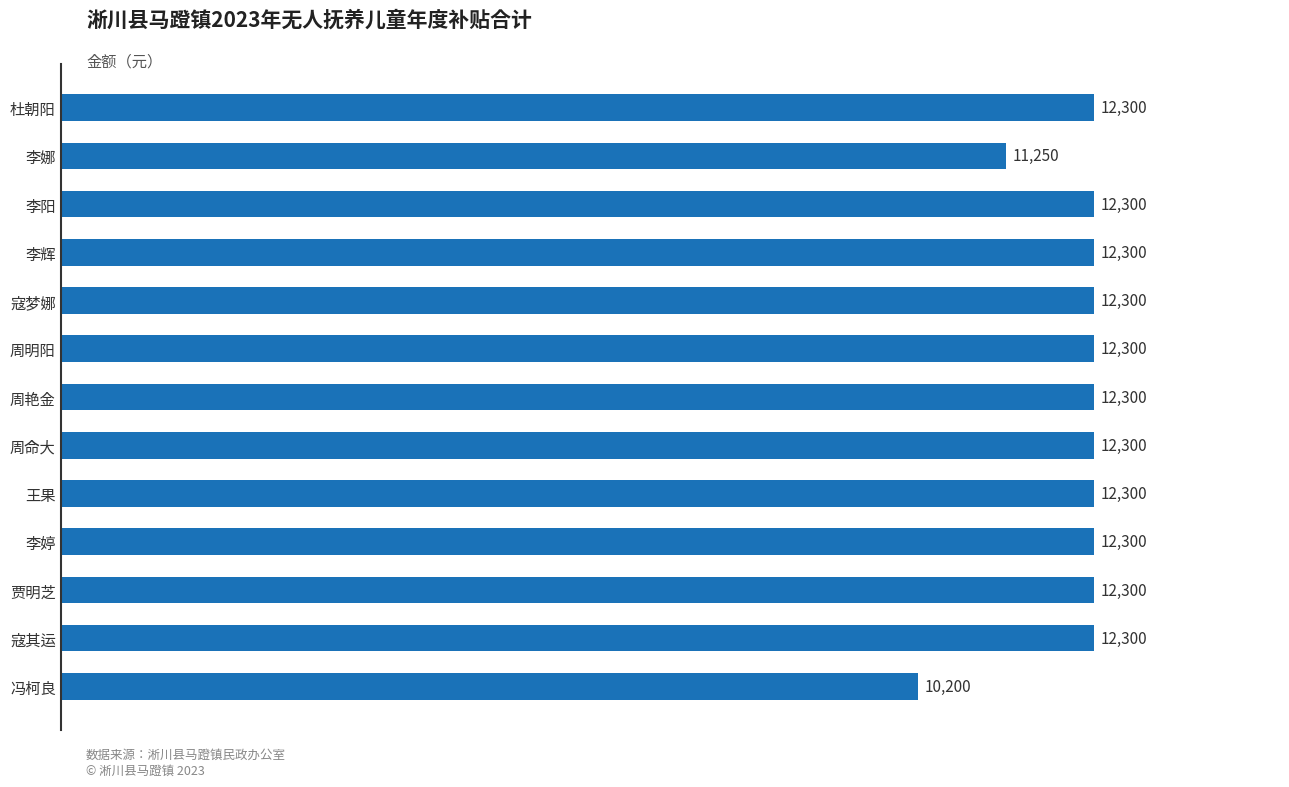

What is the sum of all values?

156750